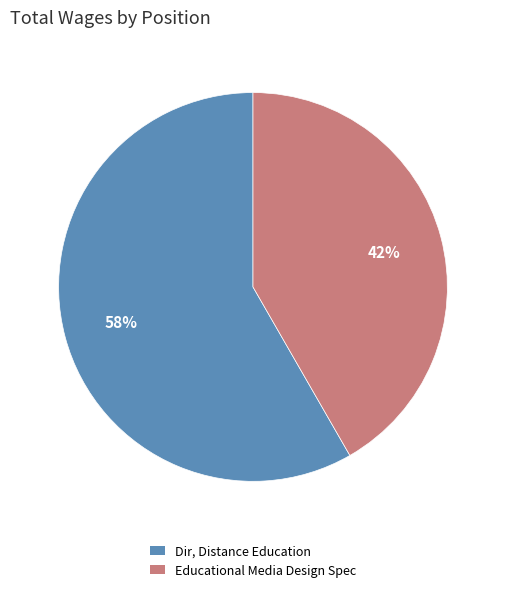

To the nearest percent, what is the average slice percentage?

50%